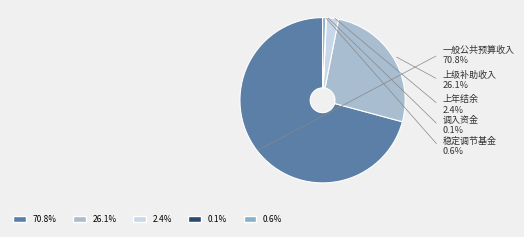

How many segments does this pie chart have?

5